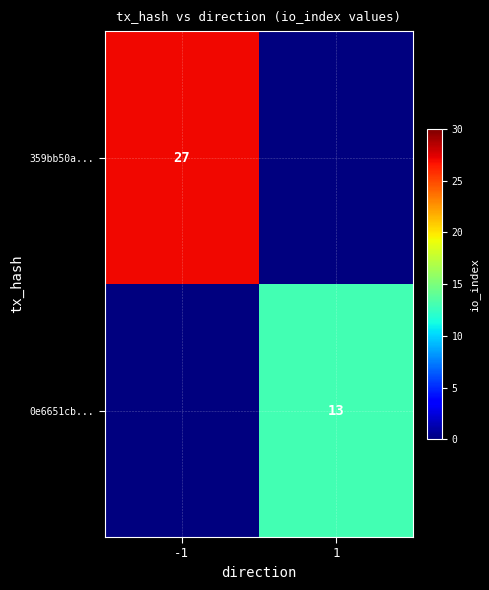

Is it true that 0e6651cb... equals 18 at 1?

False